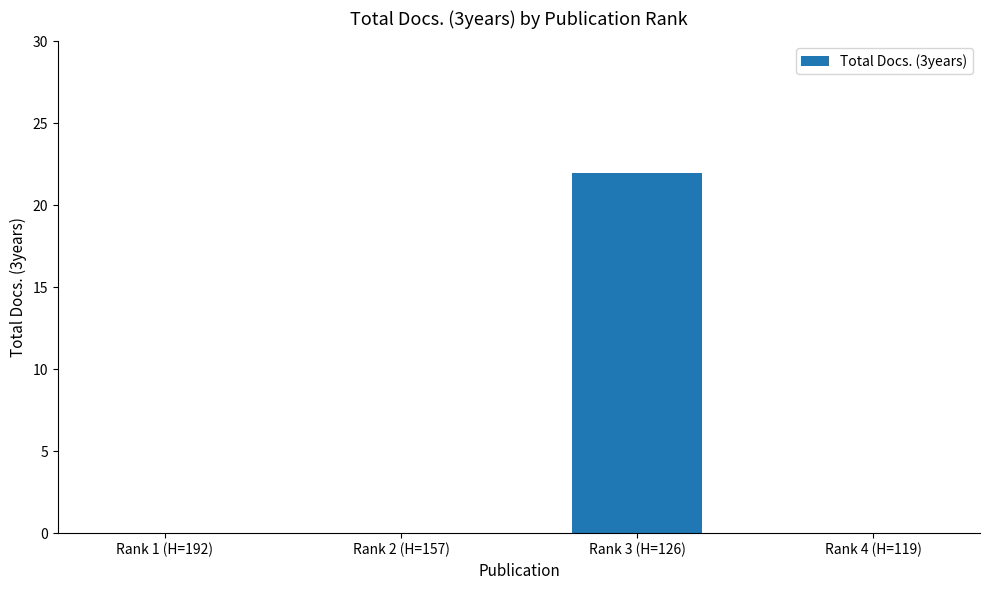

The chart shows a value of 0 at Rank 4 (H=119). True or false?

True